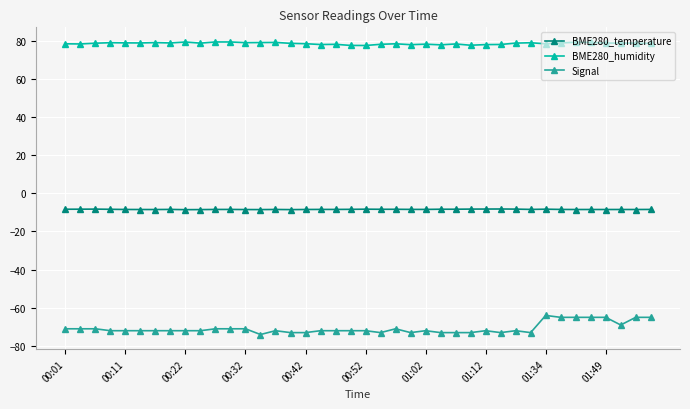

At how many categories does at least one series exceed 20?

40